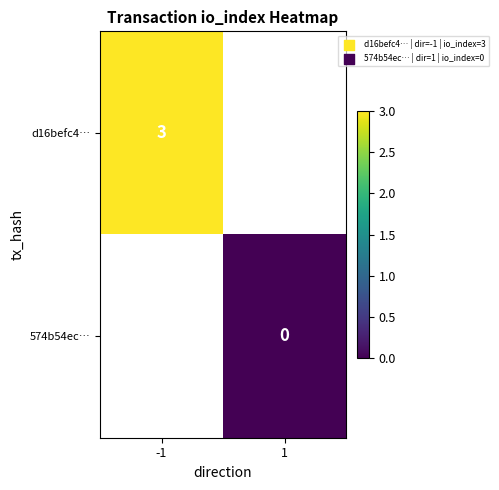

At how many categories does at least one series exceed 0?

1